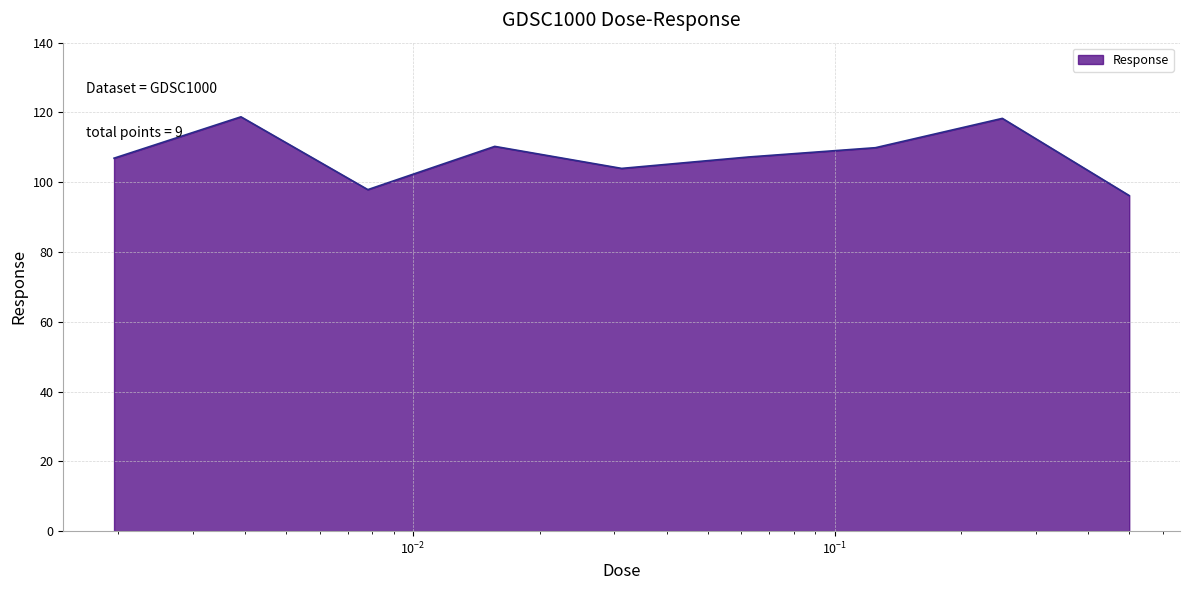

Count the number of data series in this chart.

1